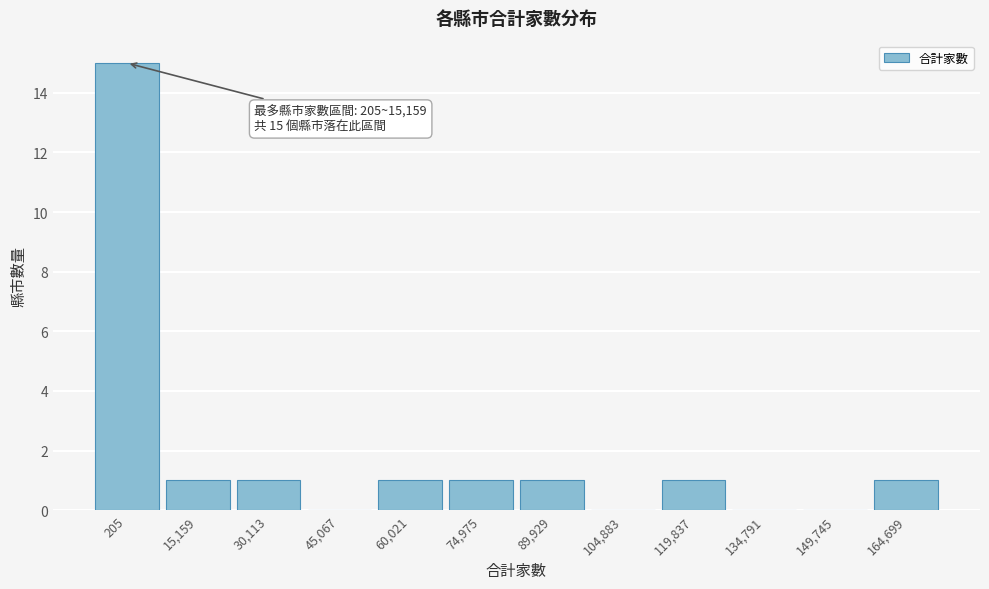

Reading left to right, extract all data points from this chart.

205=15	15,159=1	30,113=1	45,067=0	60,021=1	74,975=1	89,929=1	104,883=0	119,837=1	134,791=0	149,745=0	164,699=1